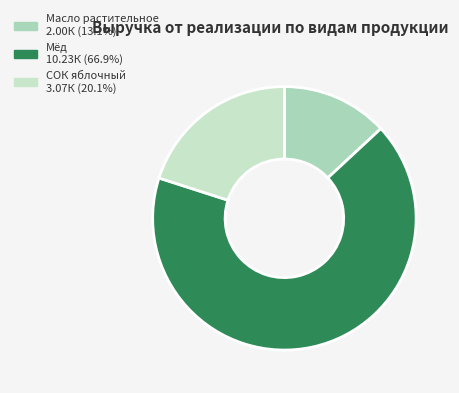

How many segments does this pie chart have?

3